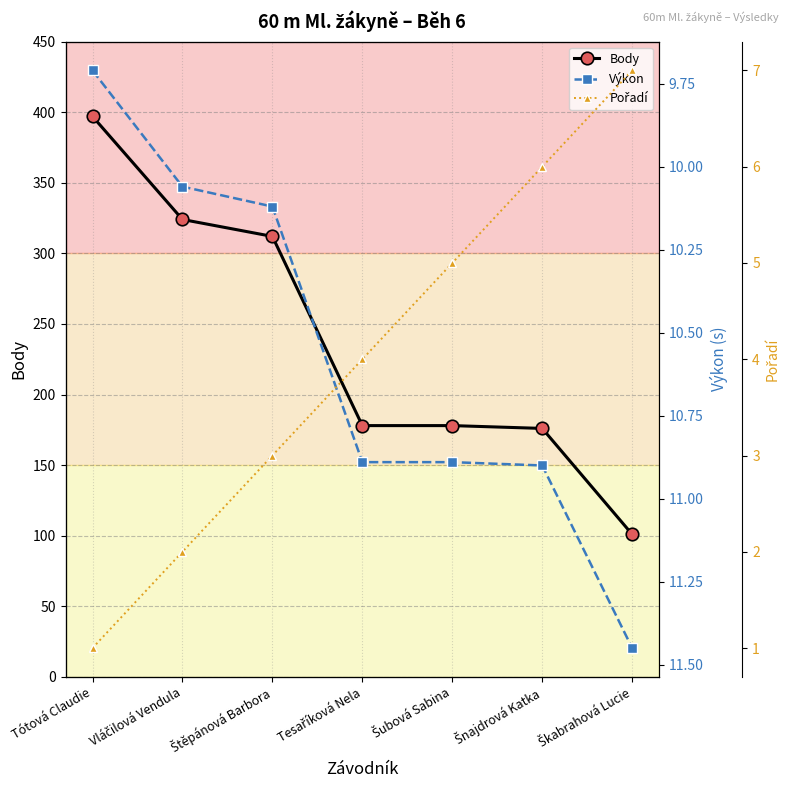

What is the minimum value shown in the chart?

1.0